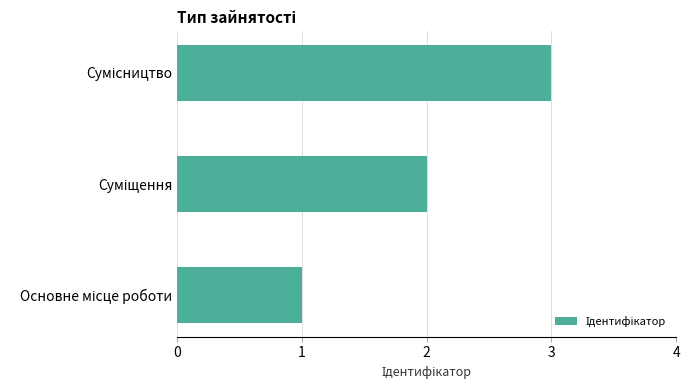

What is the sum of all values?

6